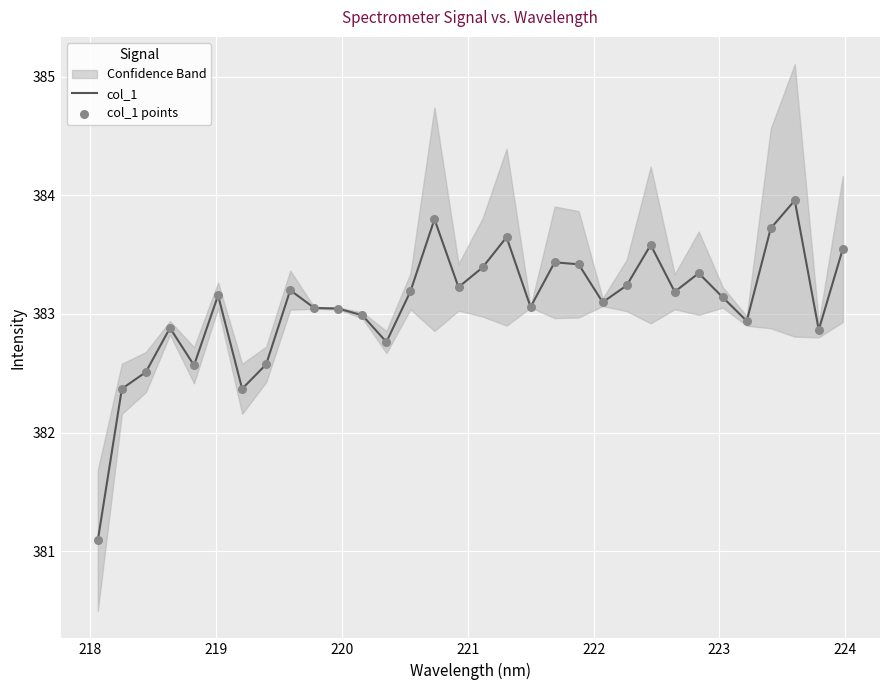

What is the lowest value of the col_1 series?

381.1